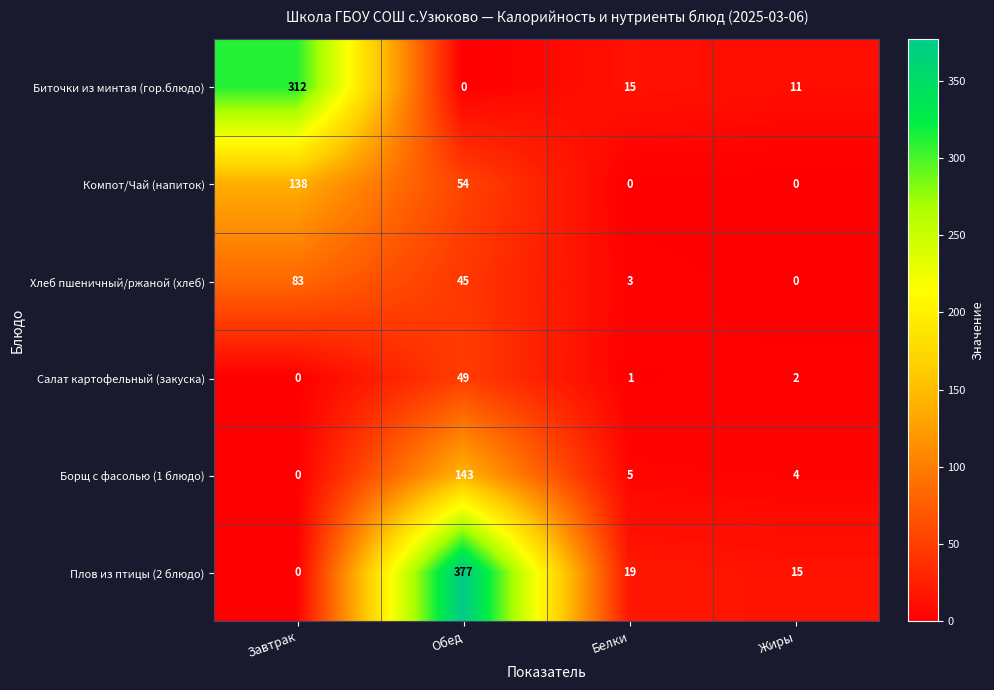

Which category has the lowest value in the Плов из птицы (2 блюдо) series?

Завтрак